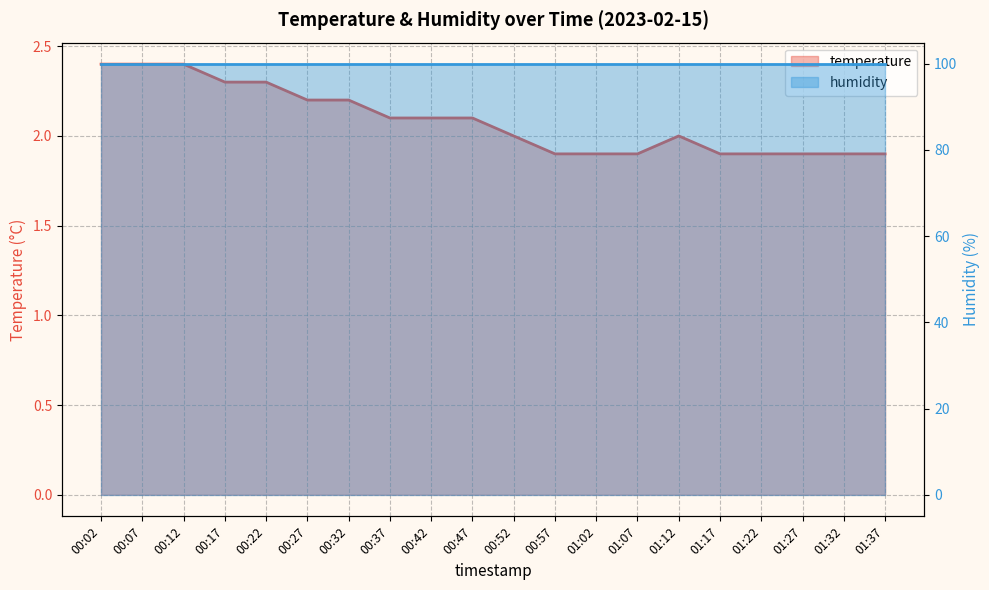

True or false: there are more than 1 points higher than both neighbors.

False